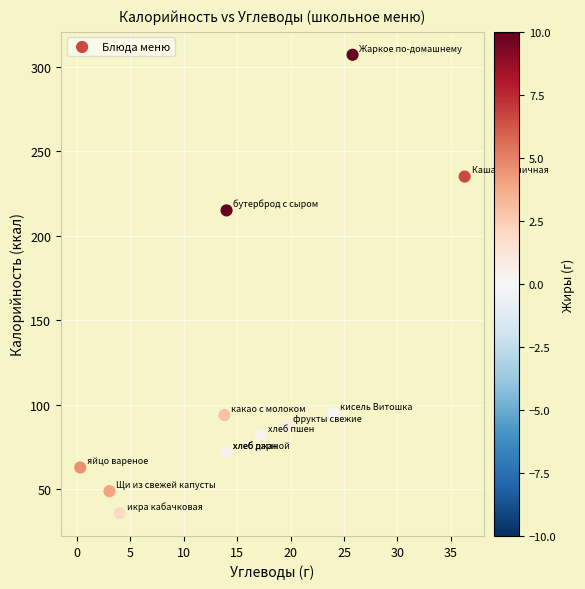

What Y value in the scatter plot is closest to 171?

215